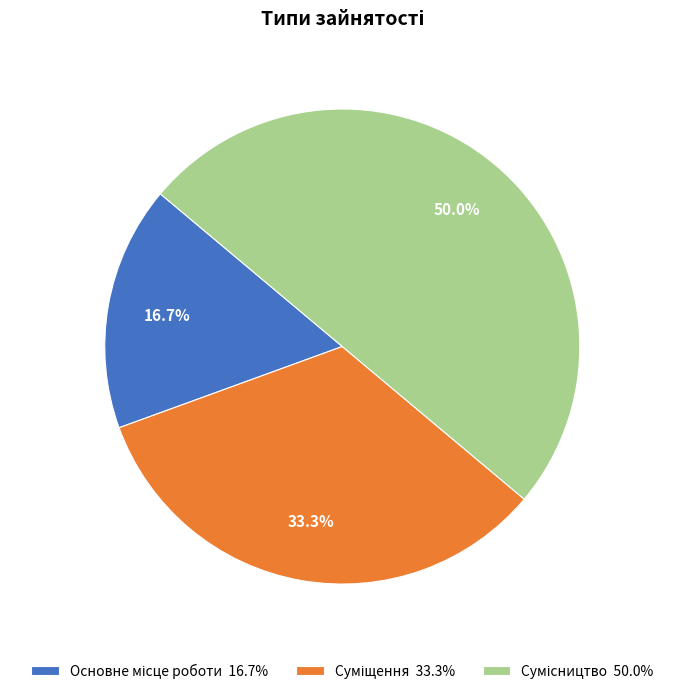

True or false: Суміщення accounts for 33% of the total.

True